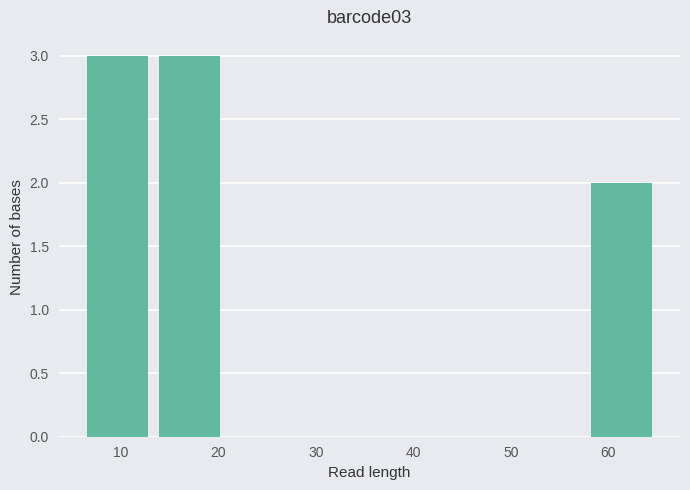

Reading left to right, list every bar in this chart as the range it spans on the x-axis followed by its height. Neither the bar edges nor the heights are printed on the chart, so give them approximately, as read against the axes.

6 to 13: 3
13 to 21: 3
21 to 28: 0
28 to 36: 0
36 to 43: 0
43 to 50: 0
50 to 58: 0
58 to 65: 2